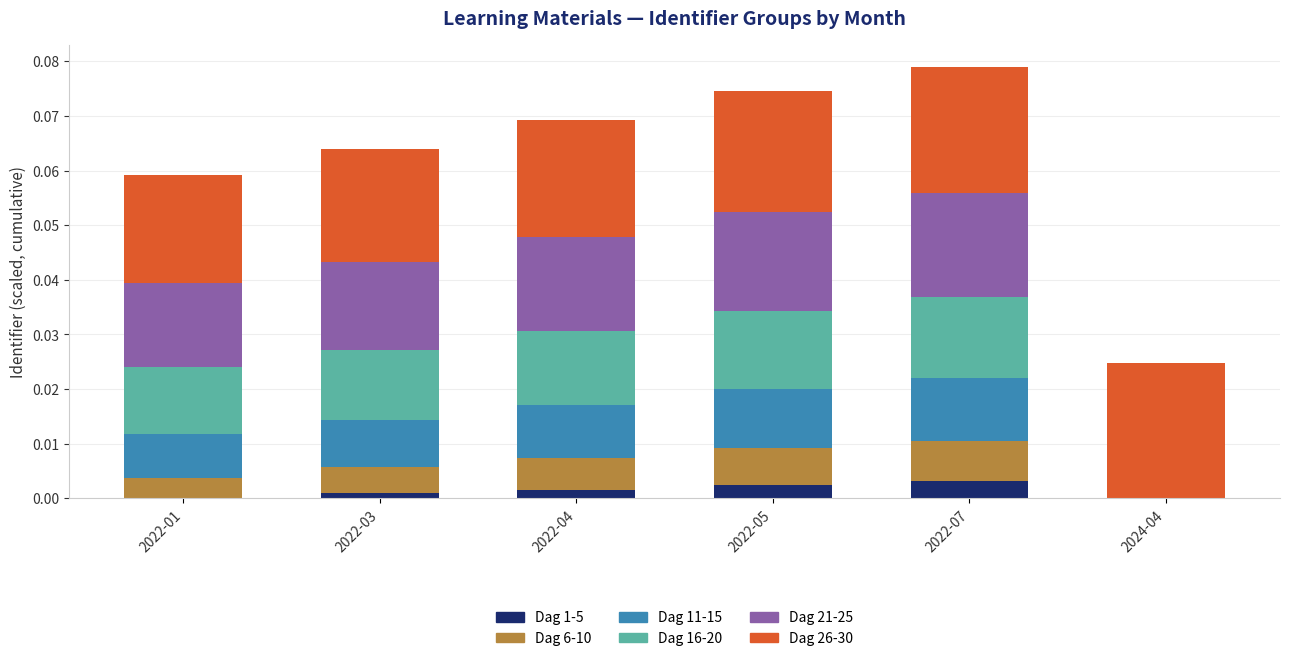

Count the number of categories in the chart.

6